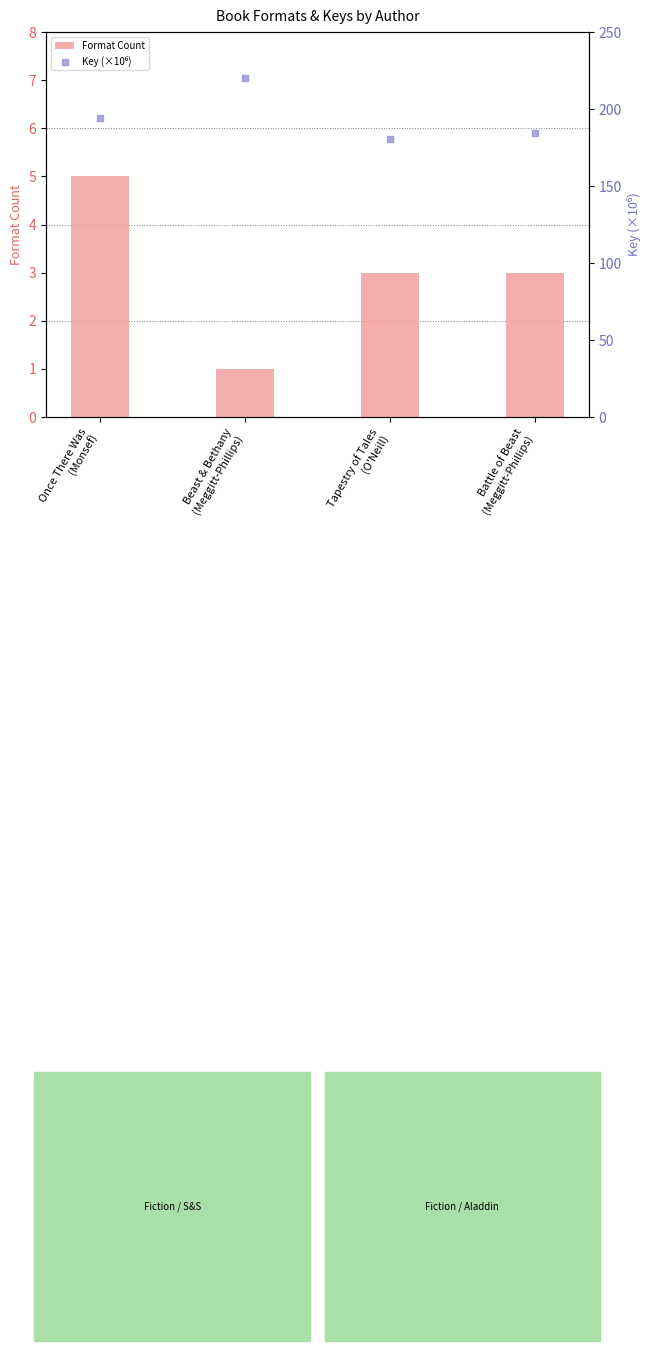

Which series reaches the maximum Y coordinate?

Key (×10⁶)